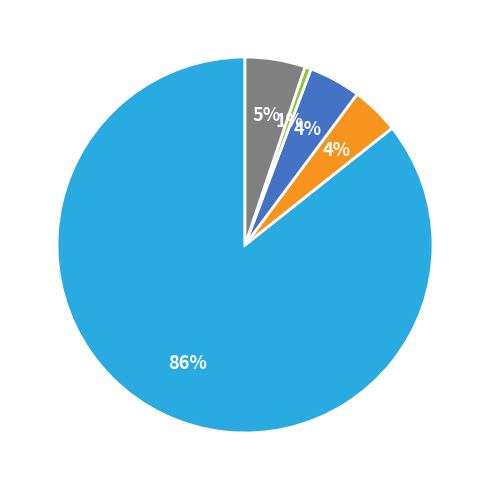

To the nearest percent, what is the average slice percentage?

20%